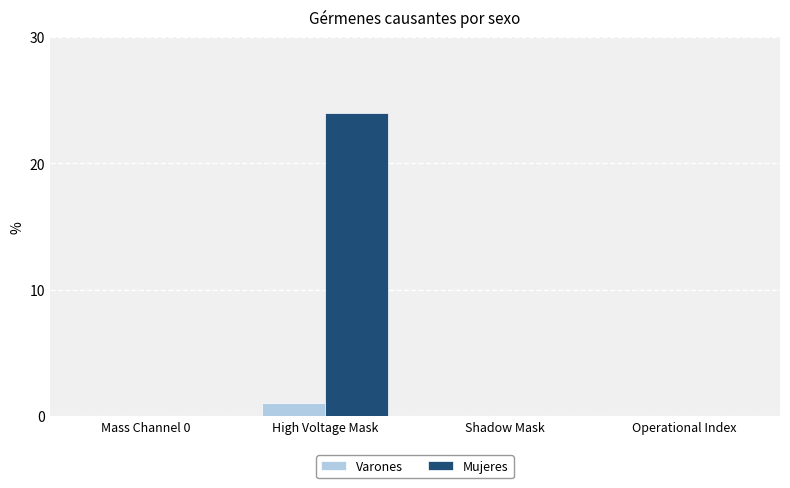

Which series has the largest total across all categories?

Mujeres